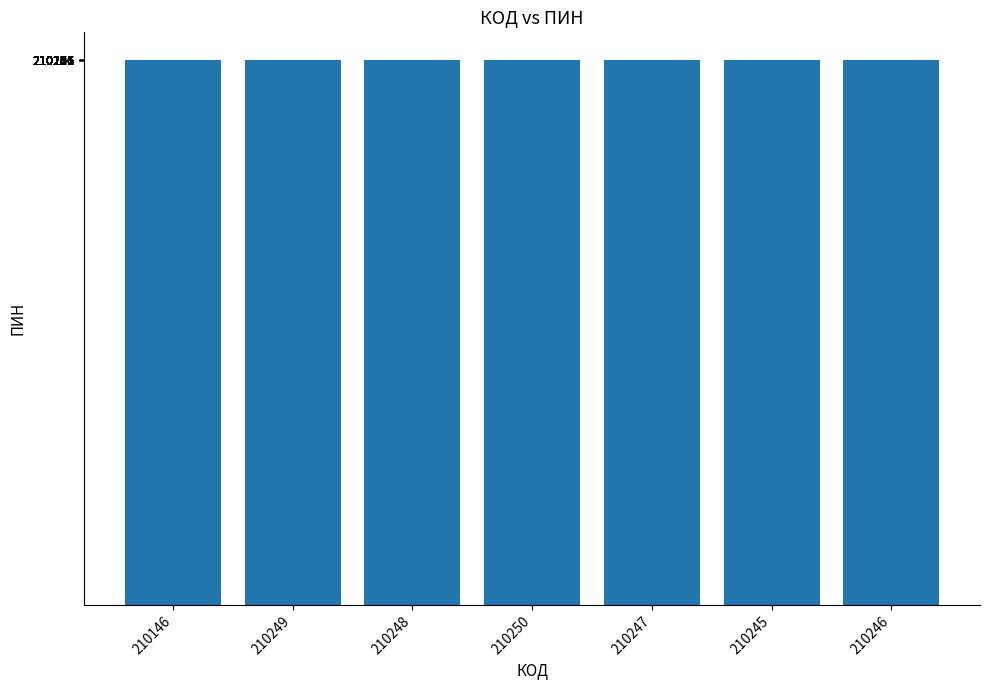

The value at 210247 is 210247. True or false?

True